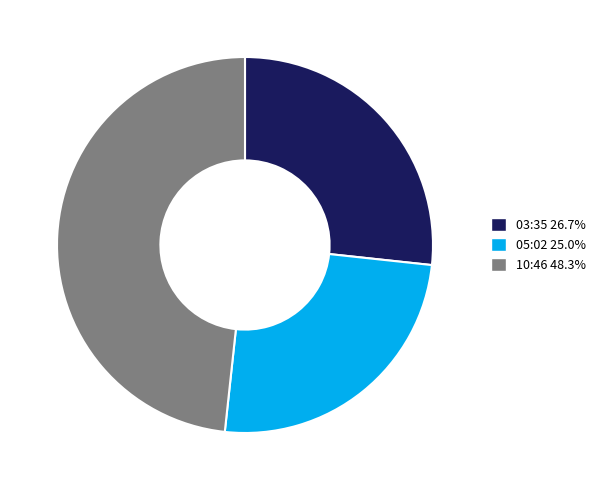

How many slices are in this pie chart?

3